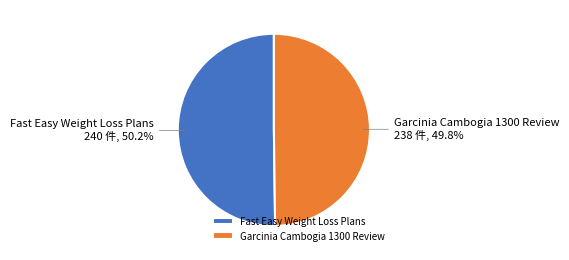

True or false: Garcinia Cambogia 1300 Review accounts for 62% of the total.

False